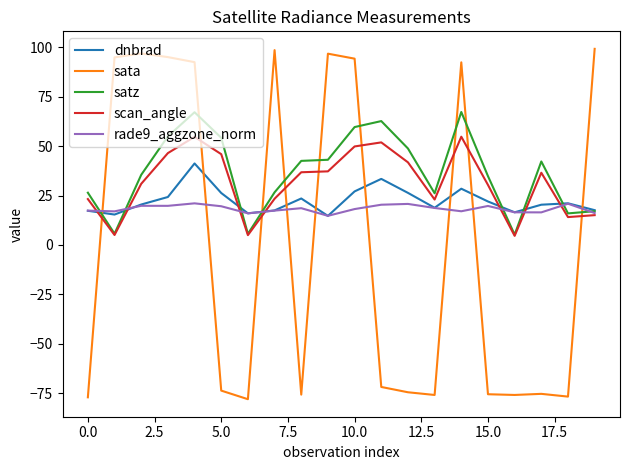

What is the lowest value of the rade9_aggzone_norm series?

14.7